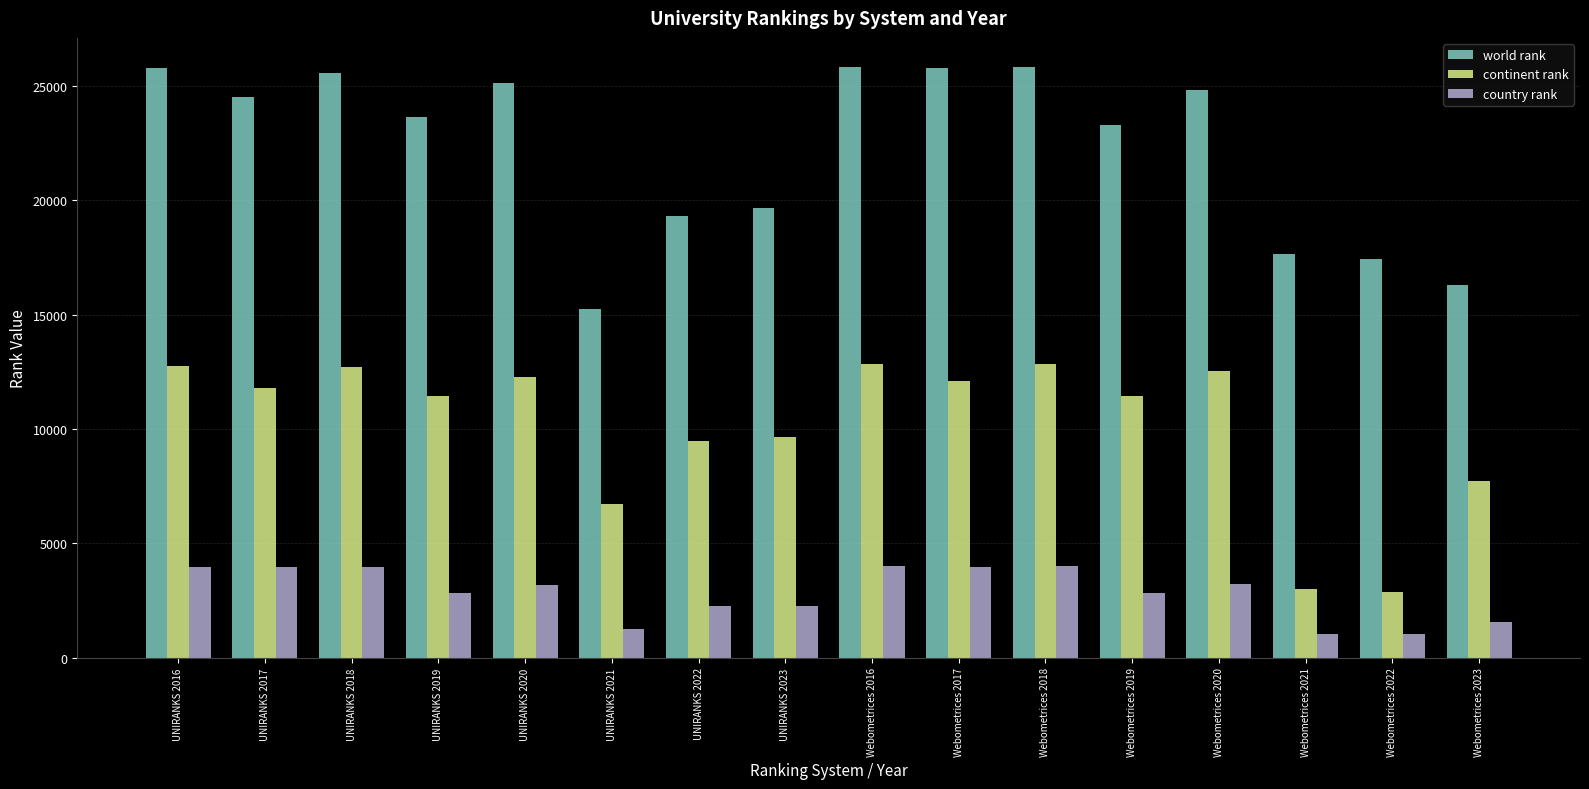

How many bars are there in each group?

3